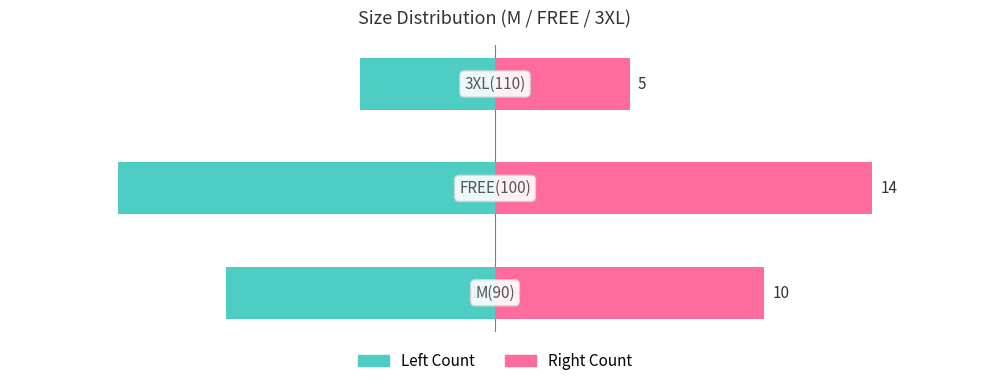

Which series has the largest range (max minus min)?

Count Left